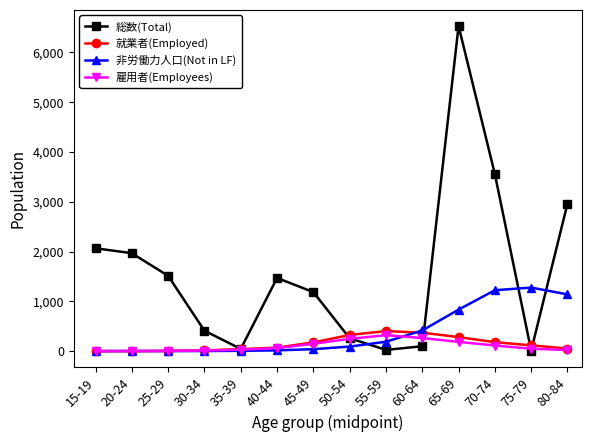

The value of 雇用者(Employees) at 55-59 is 321. True or false?

True